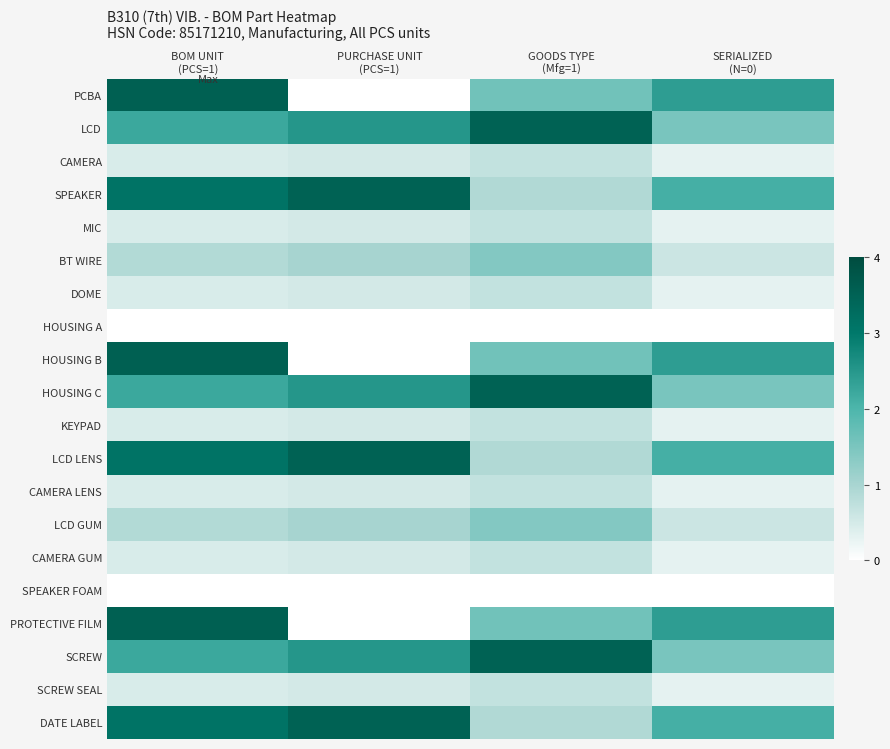

At which category does the chart reach its peak across all series?

BOM UNIT
(PCS=1)